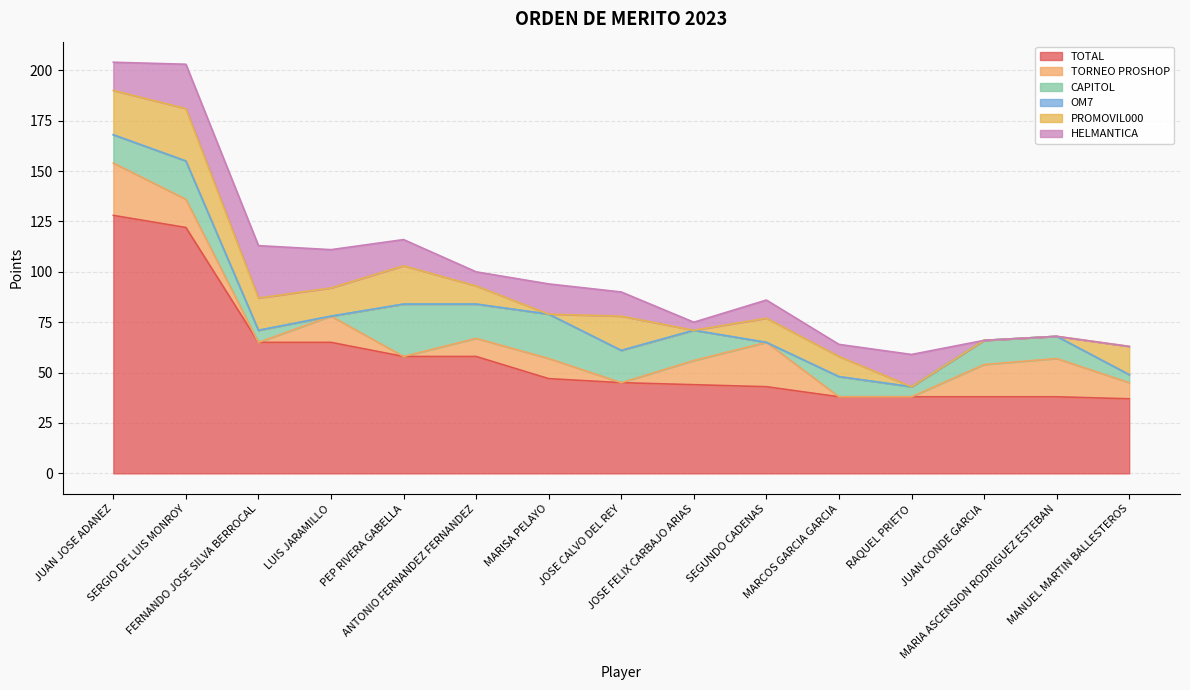

What is the average value of the PROMOVIL000 series?

11